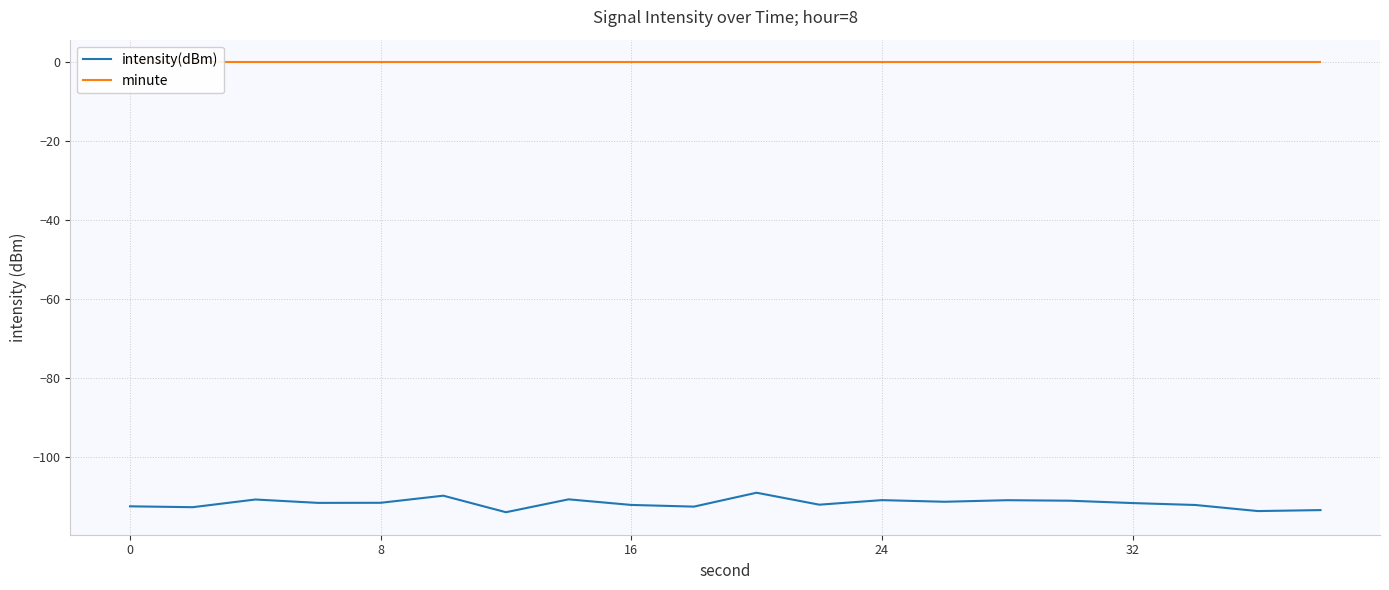

How many data points in intensity(dBm) are less than -111?

13